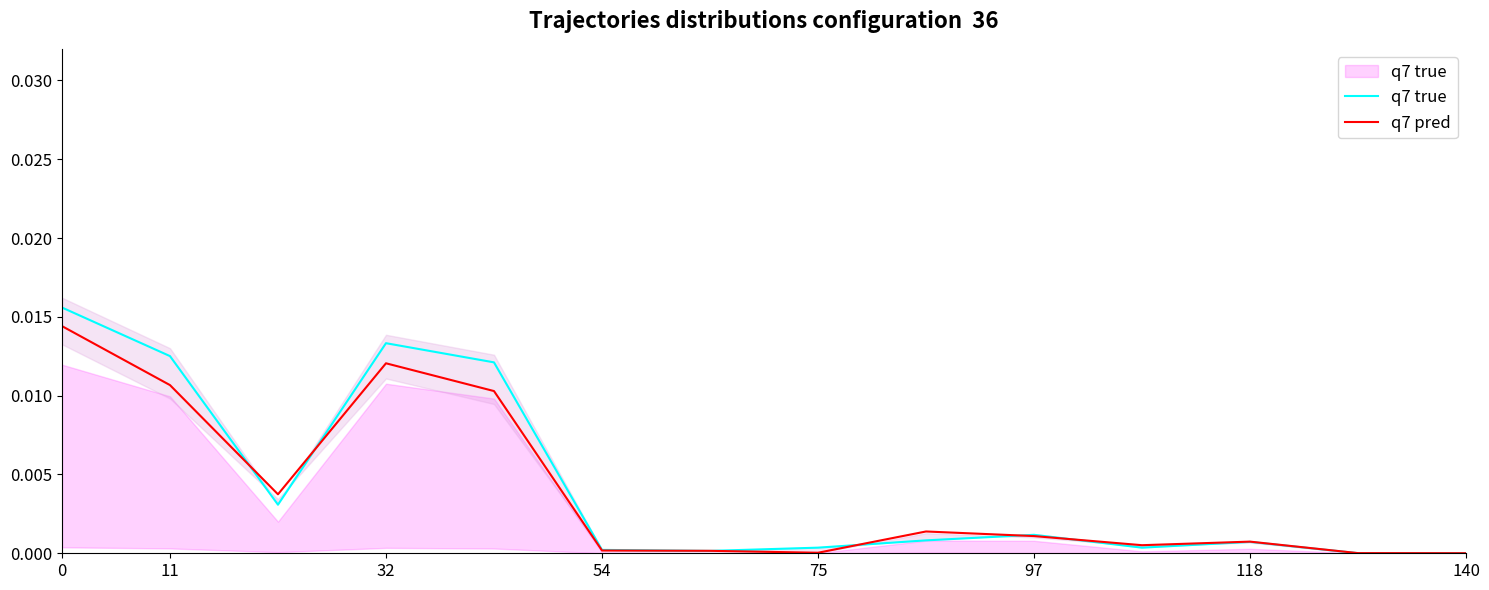

Rank the series by their maximum value, from lowest to highest.

q7 pred, q7 true